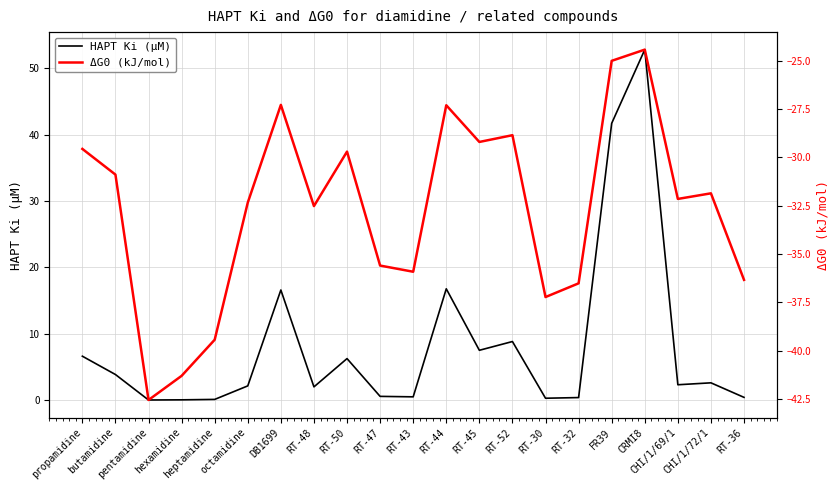

At which label does HAPT Ki (μM) reach its peak?

CRMI8